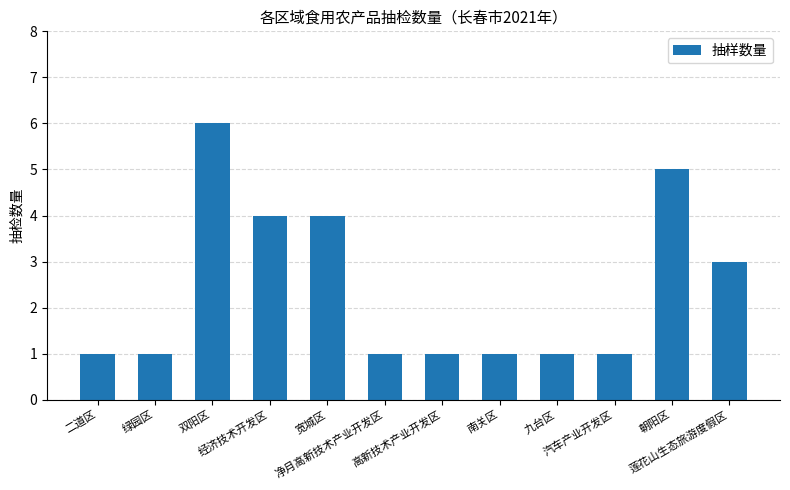

The chart shows a value of 1 at 南关区. True or false?

True